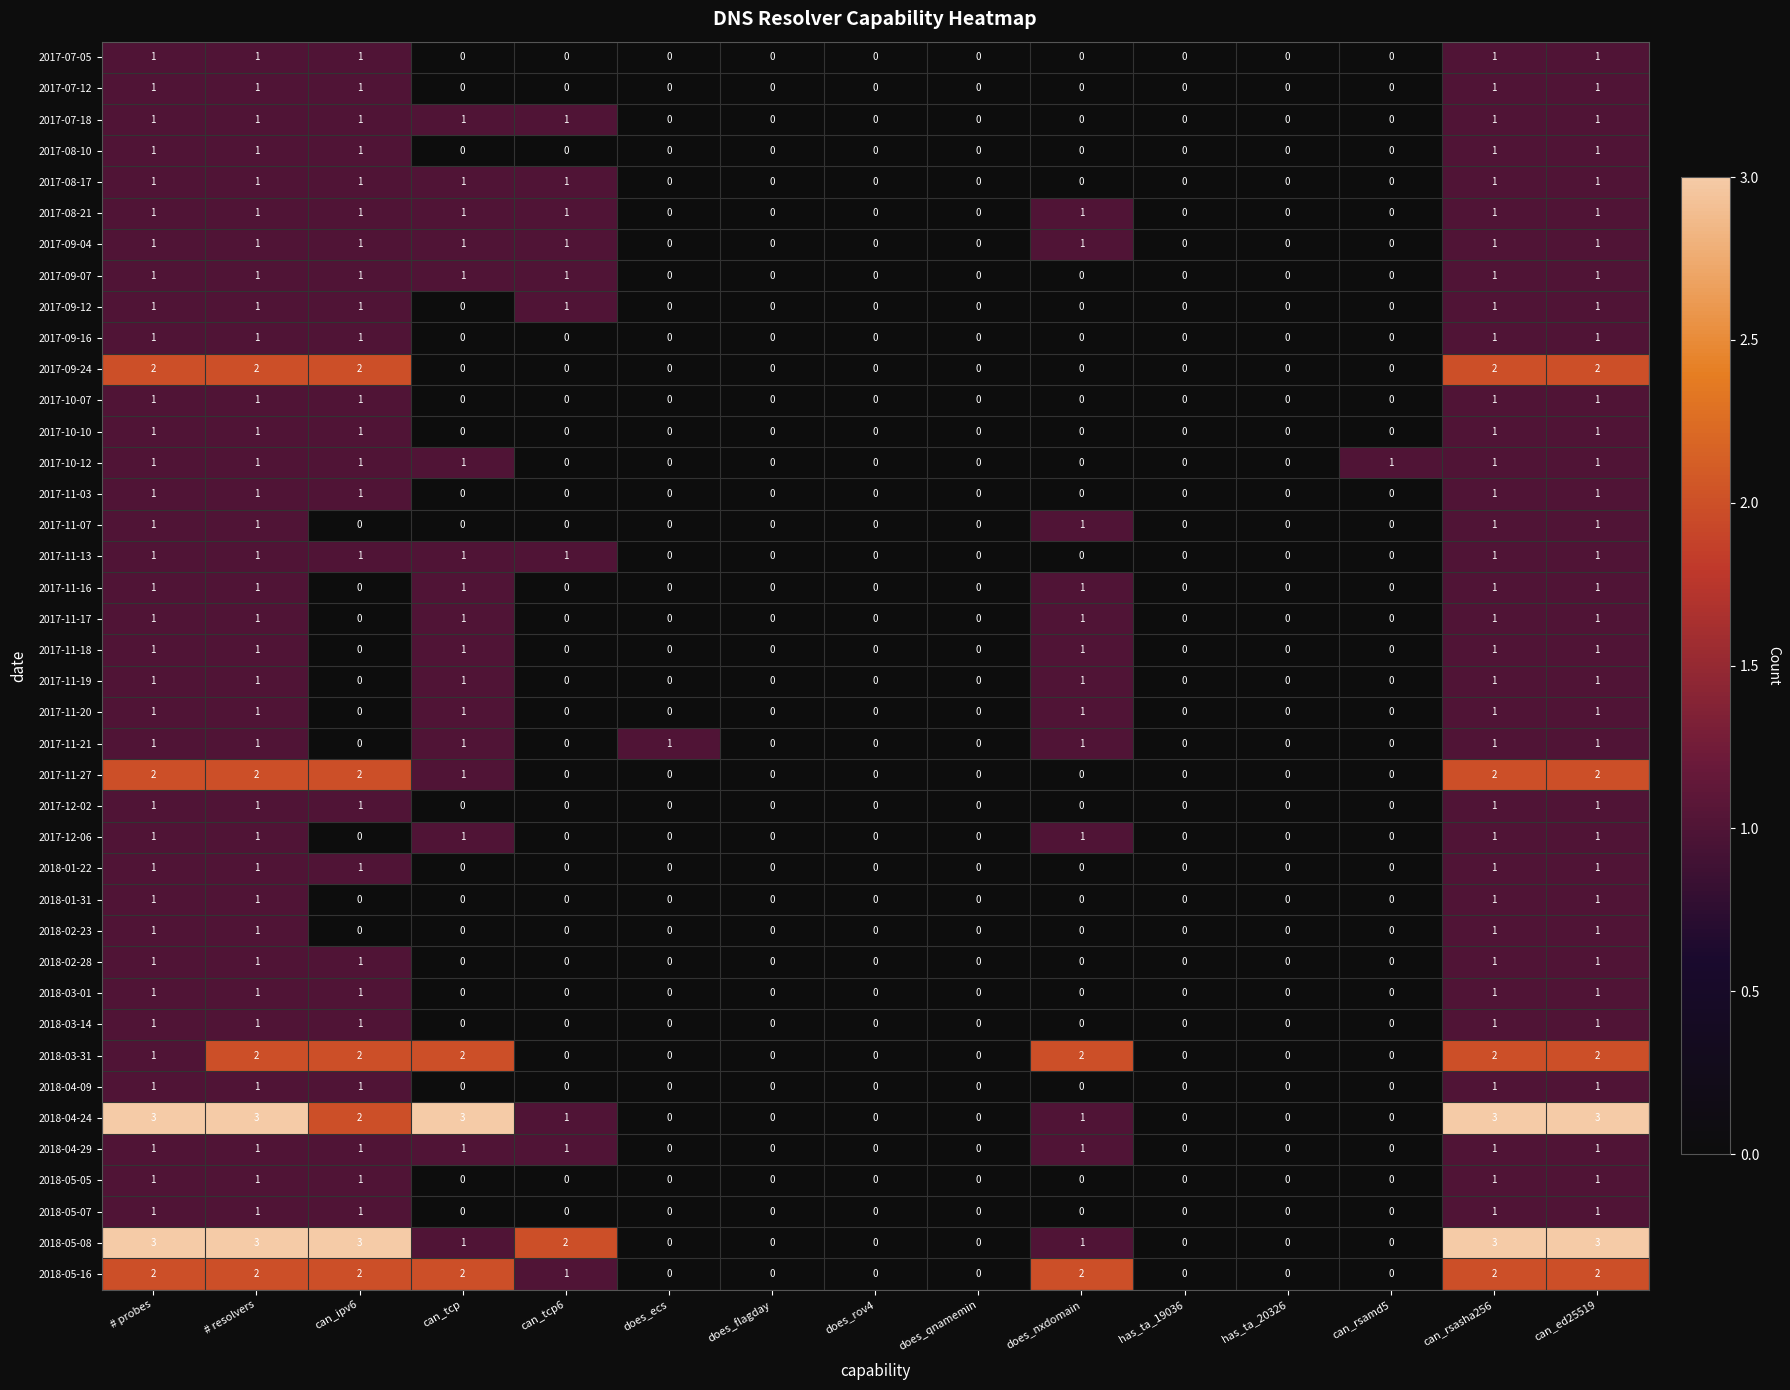

The 2017-08-21 series shows 1 at can_ipv6. True or false?

True